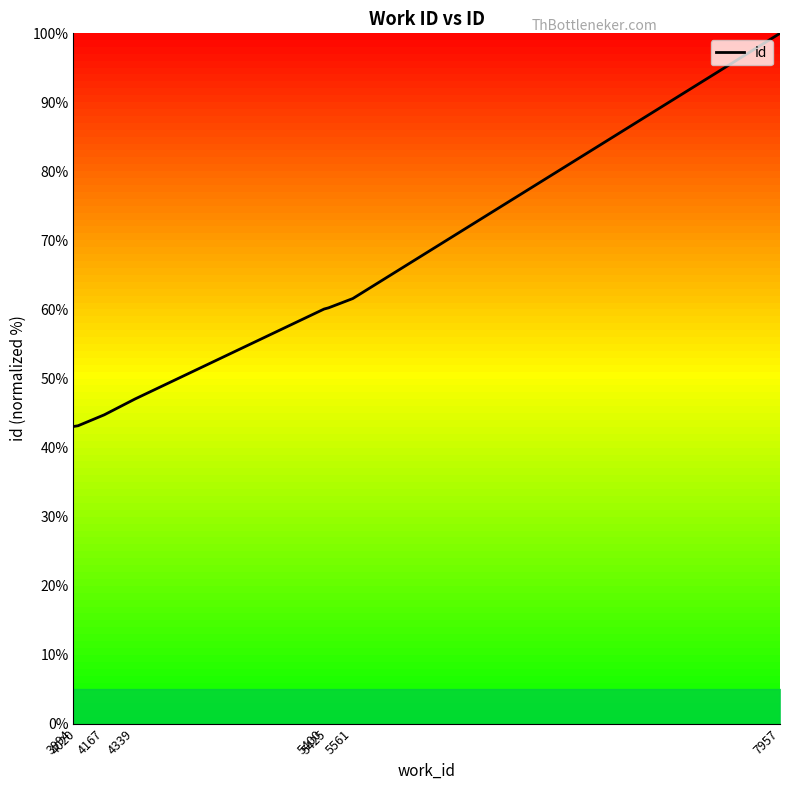

What is the change in value from 3994 to 7957?

+57.0